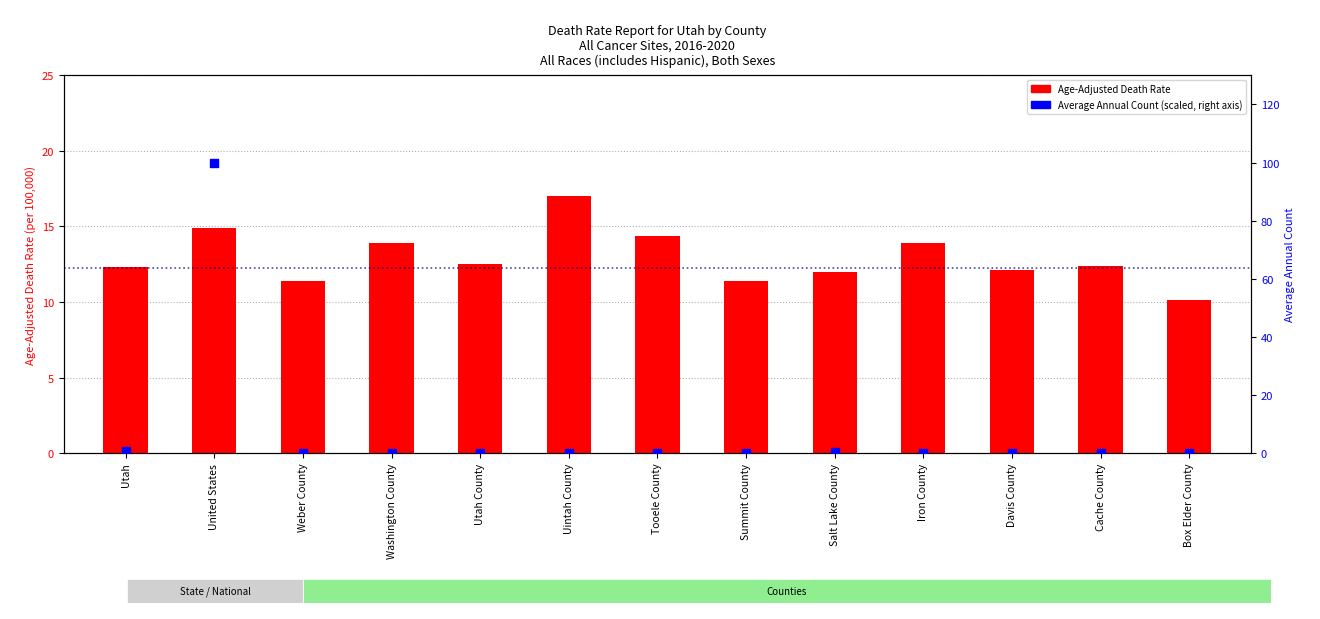

Is the value of Age-Adjusted Death Rate at Washington County greater than the value of Average Annual Count (scaled) at Iron County?

Yes